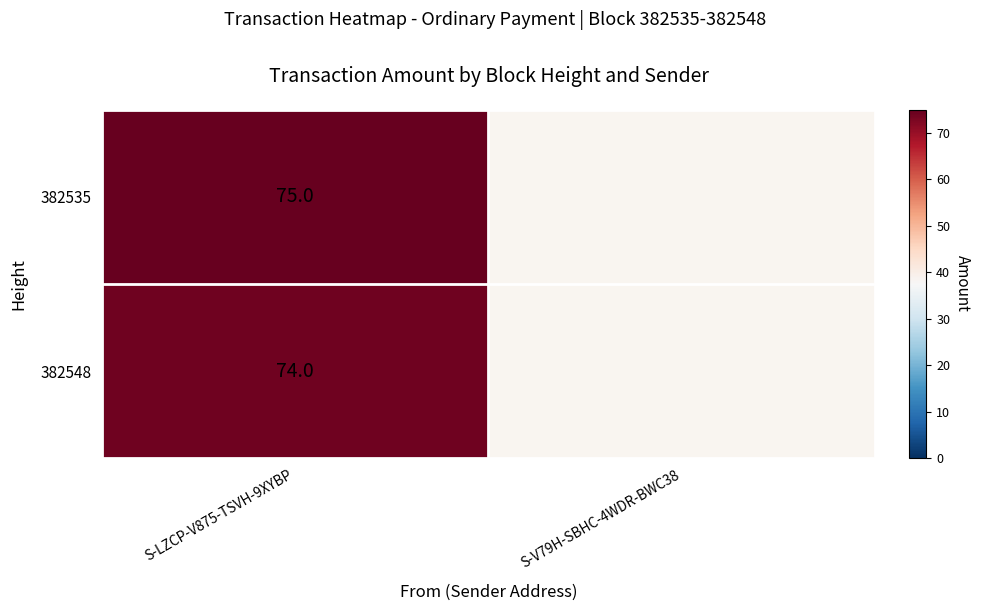

Count the number of data series in this chart.

2